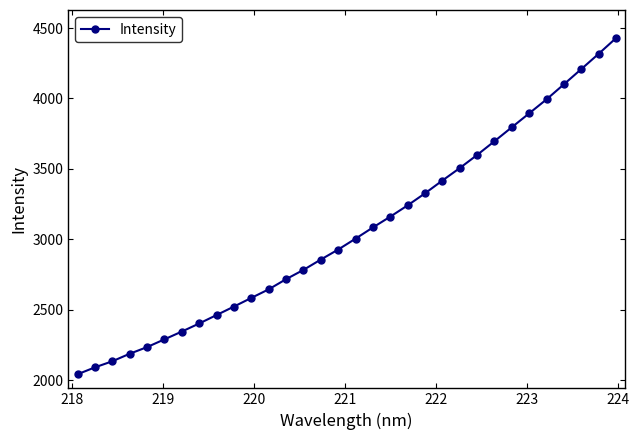

What is the minimum value shown in the chart?

2042.2